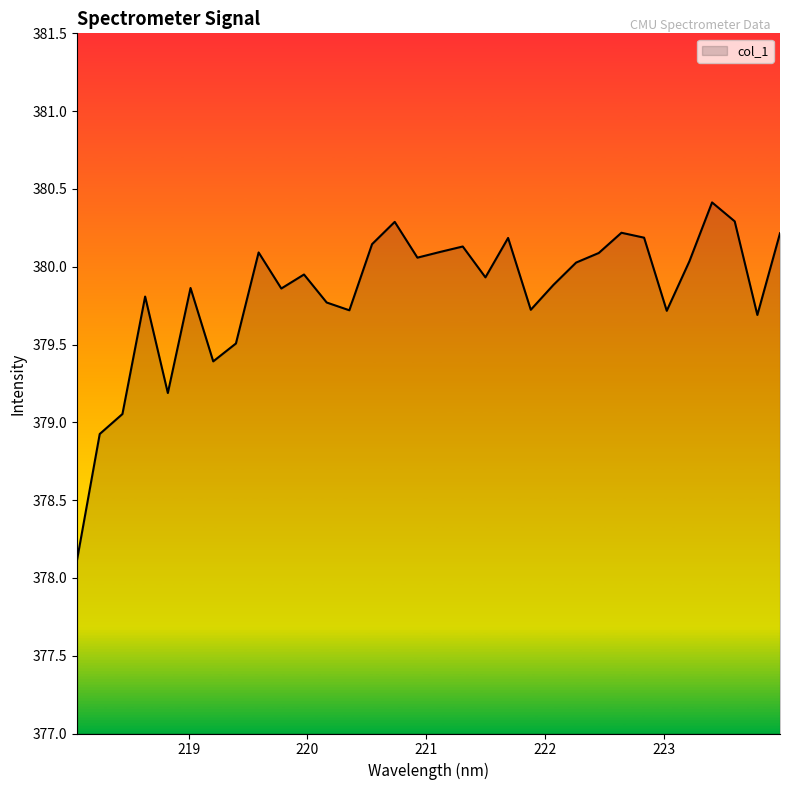

What is the smallest value displayed?

378.1